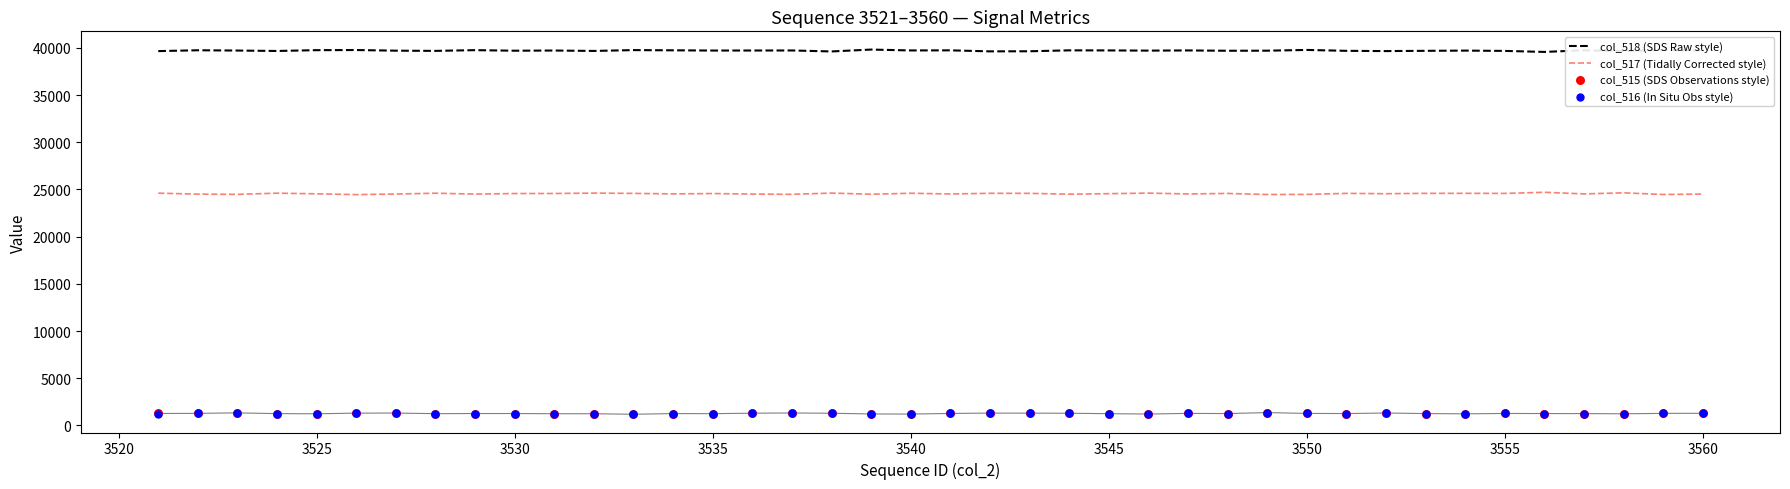

True or false: col_517 (Tidally Corrected style) and col_518 (SDS Raw style) cross at least once.

False